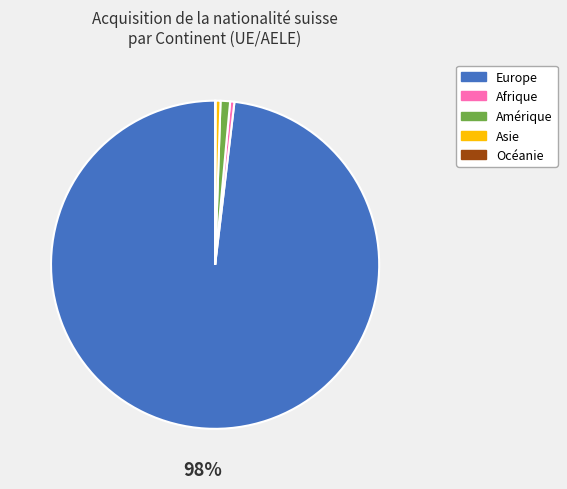

To the nearest percent, what is the average slice percentage?

20%